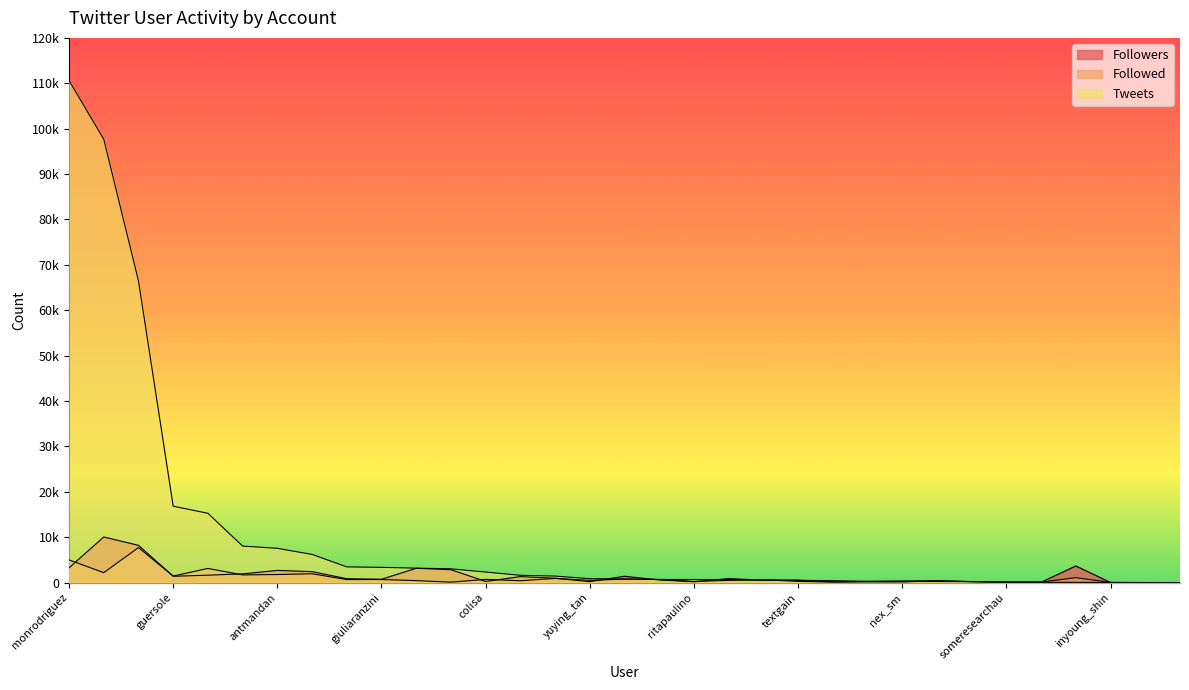

How many categories are shown in the chart?

33